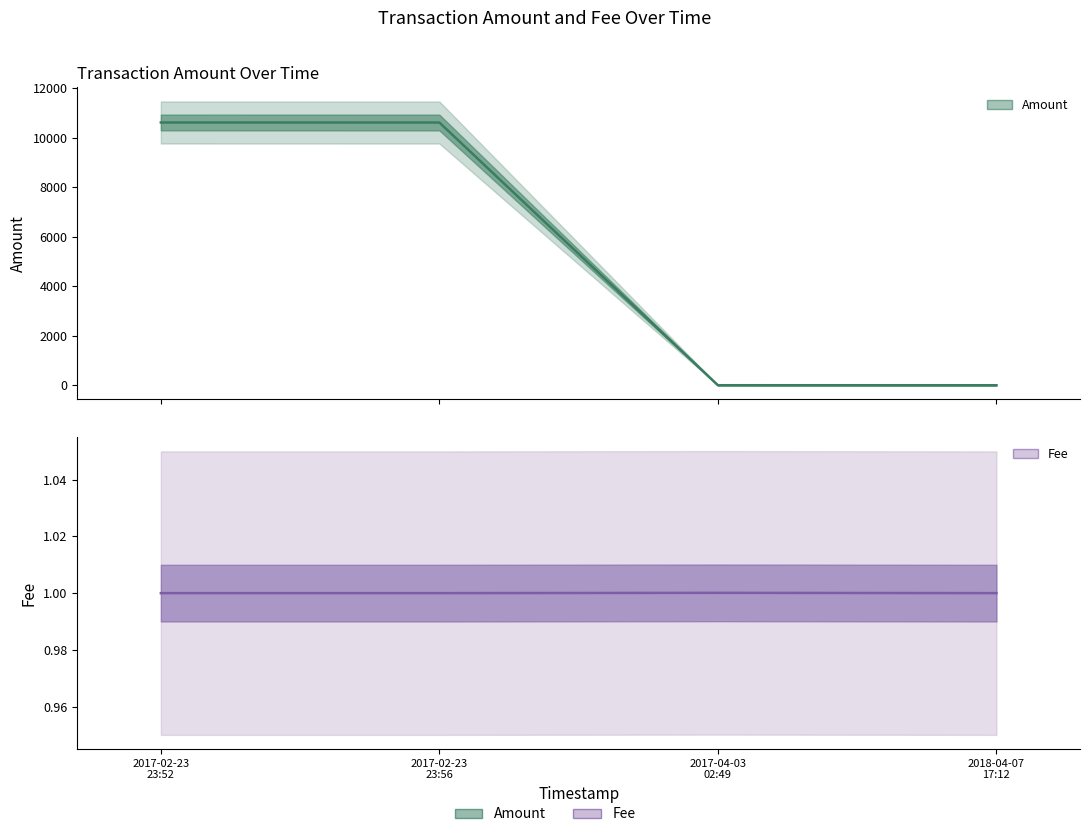

List the series in order of their overall mean, highest first.

Amount, Fee